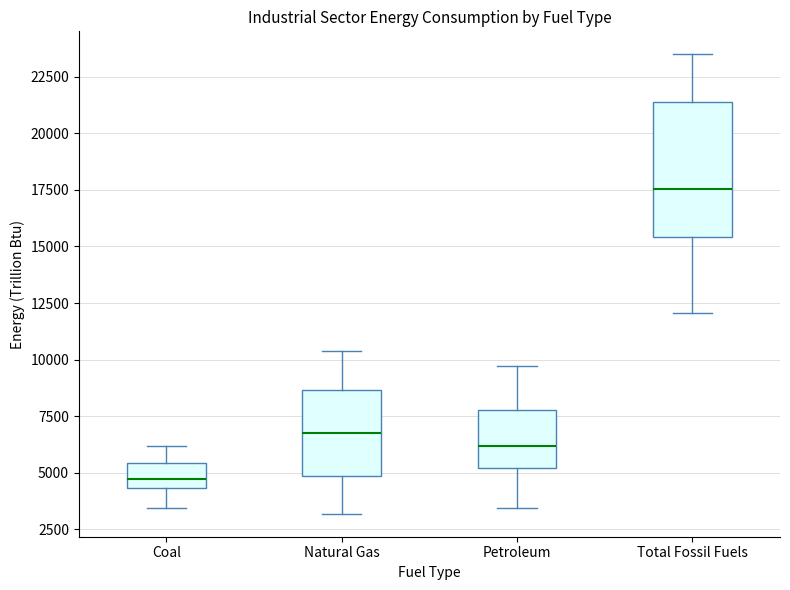

Reading left to right, read every box against the y-axis: the position of its median line, the range the box covers, and the ends of its whiskers. The values are not printed on the chart, so give them approximately, as read against the axis.

Coal: median 4500 (just above the box's lower edge), box 4500 to 5500, whiskers 3500 to 6000
Natural Gas: median 6500, box 5000 to 8500, whiskers 3000 to 10500
Petroleum: median 6000, box 5000 to 8000, whiskers 3500 to 9500
Total Fossil Fuels: median 17500, box 15500 to 21500, whiskers 12000 to 23500